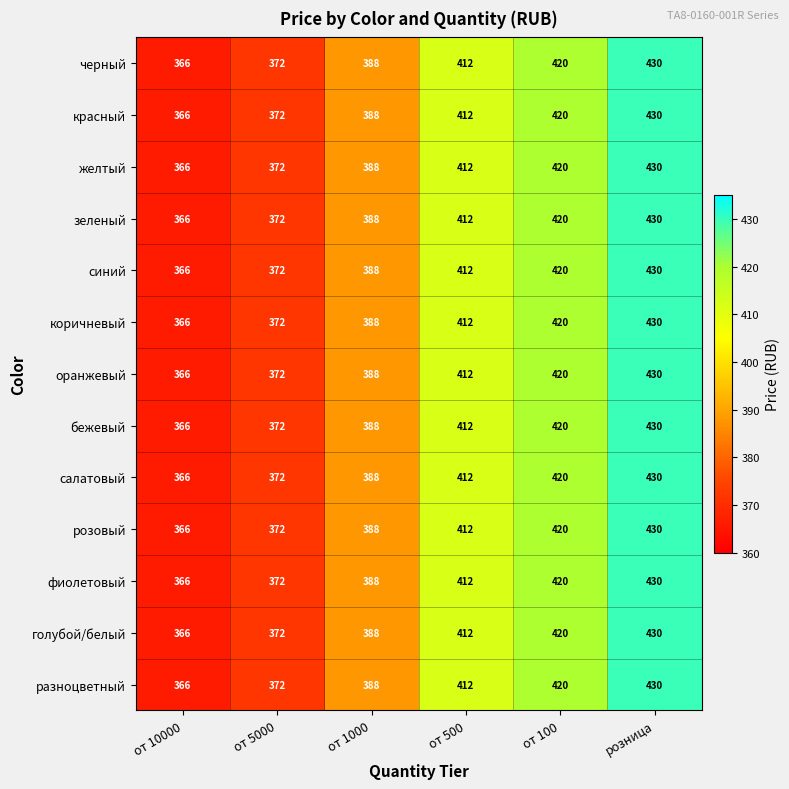

List the labels in order of фиолетовый value, smallest first.

от 10000, от 5000, от 1000, от 500, от 100, розница